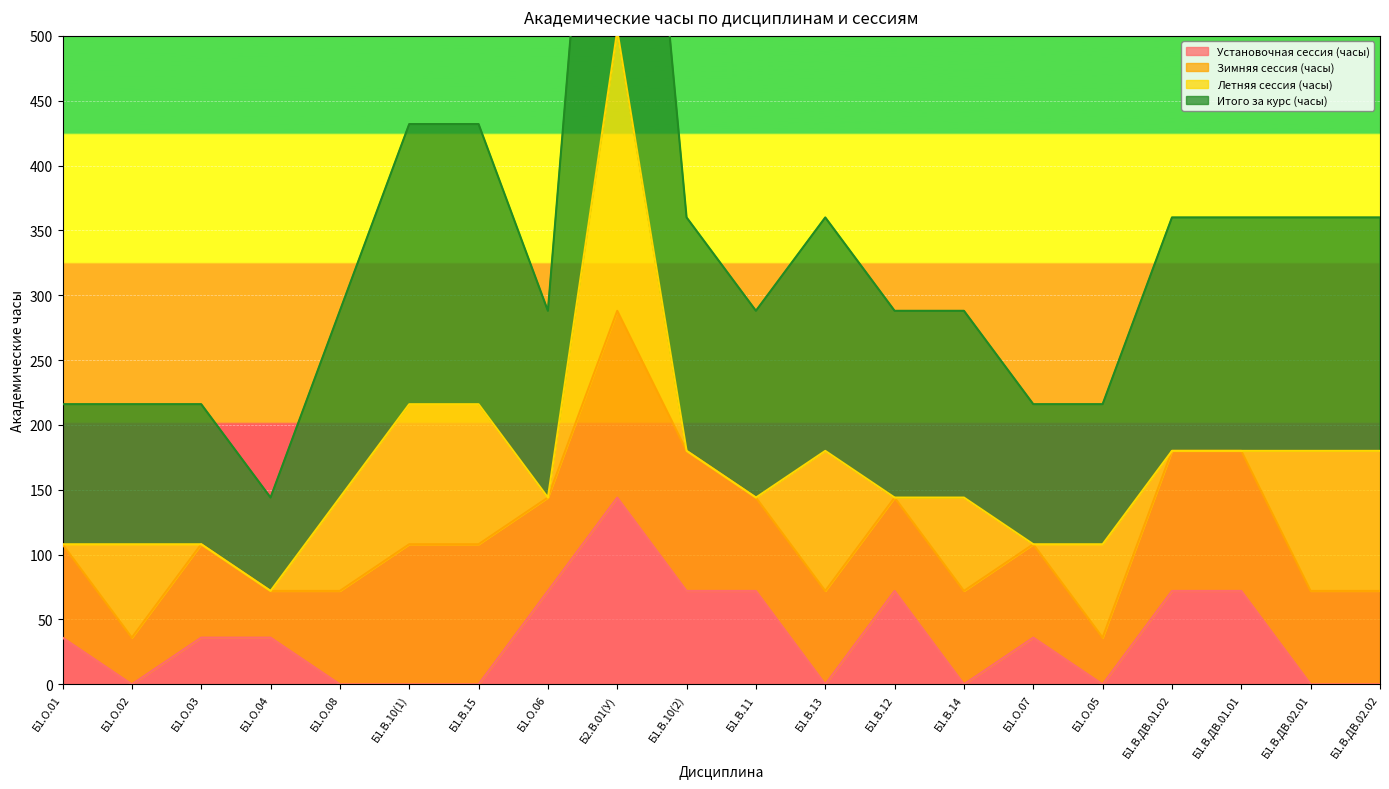

At which category does Установочная сессия (часы) reach its first local peak?

Б2.В.01(У)